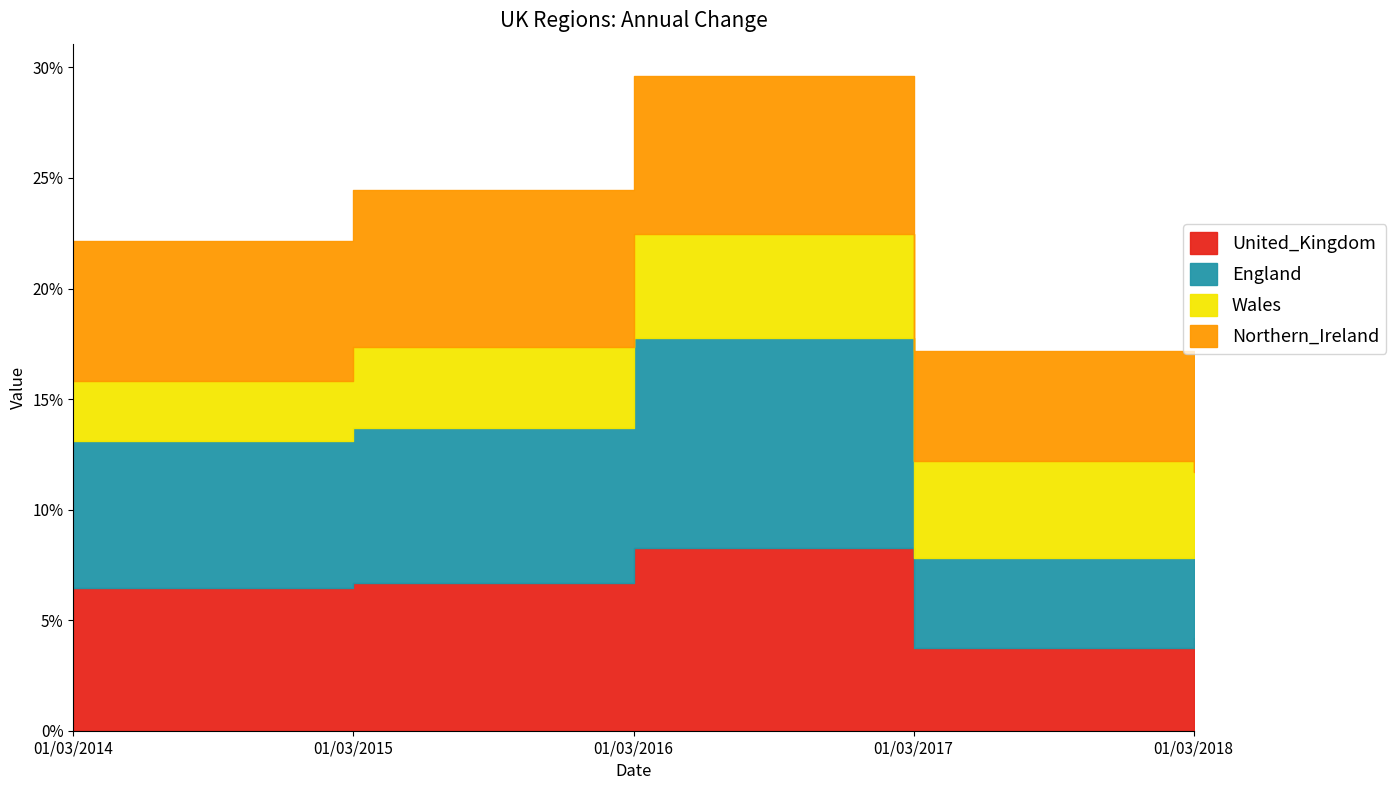

Is the value of England at 01/03/2015 greater than the value of Wales at 01/03/2014?

Yes